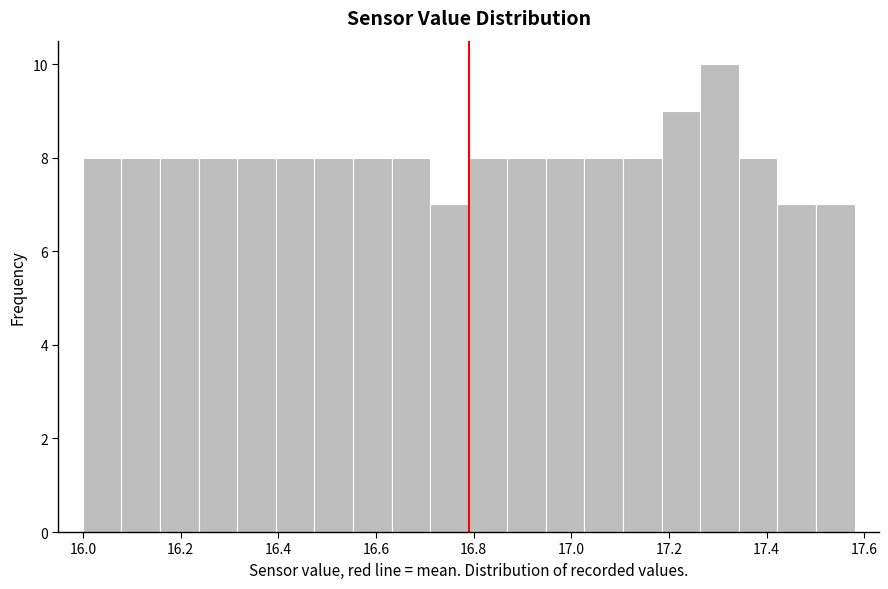

Around what value on the x-axis is the tallest bar? Give the approximate position of its centre, as read against the axis.

17.30